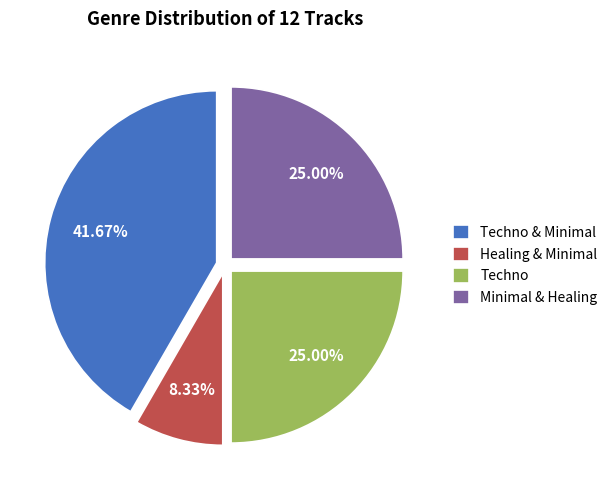

Is there a majority slice in this chart?

No